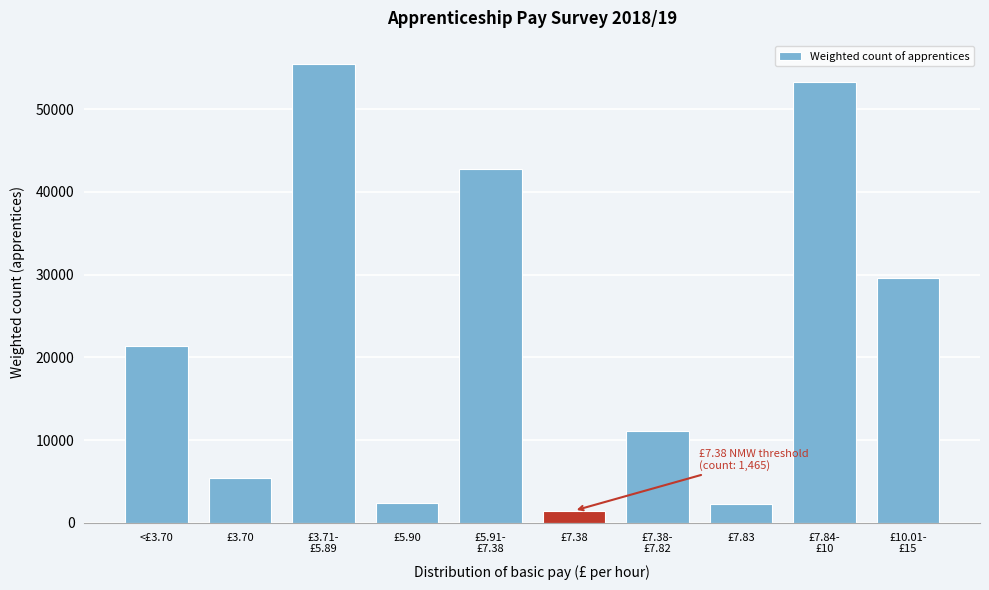

What is the average value?

22524